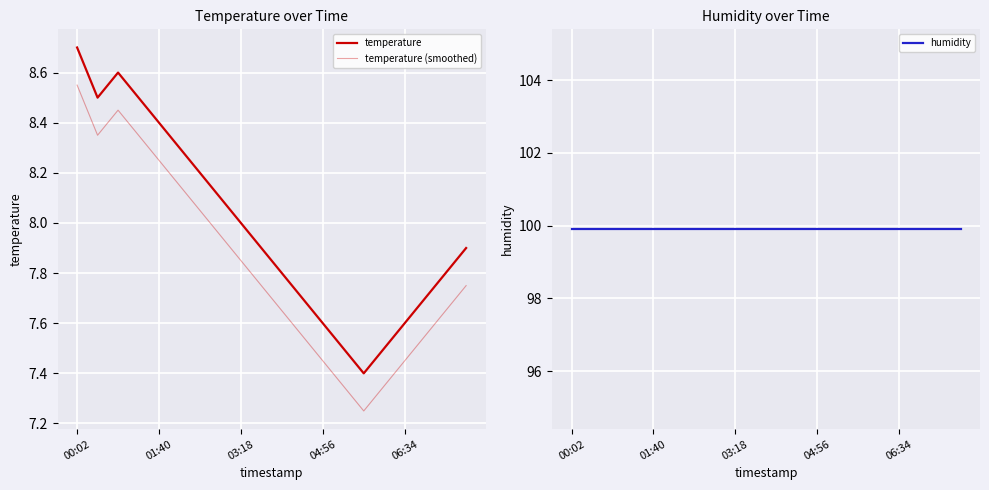

What is the maximum value shown in the chart?

99.9